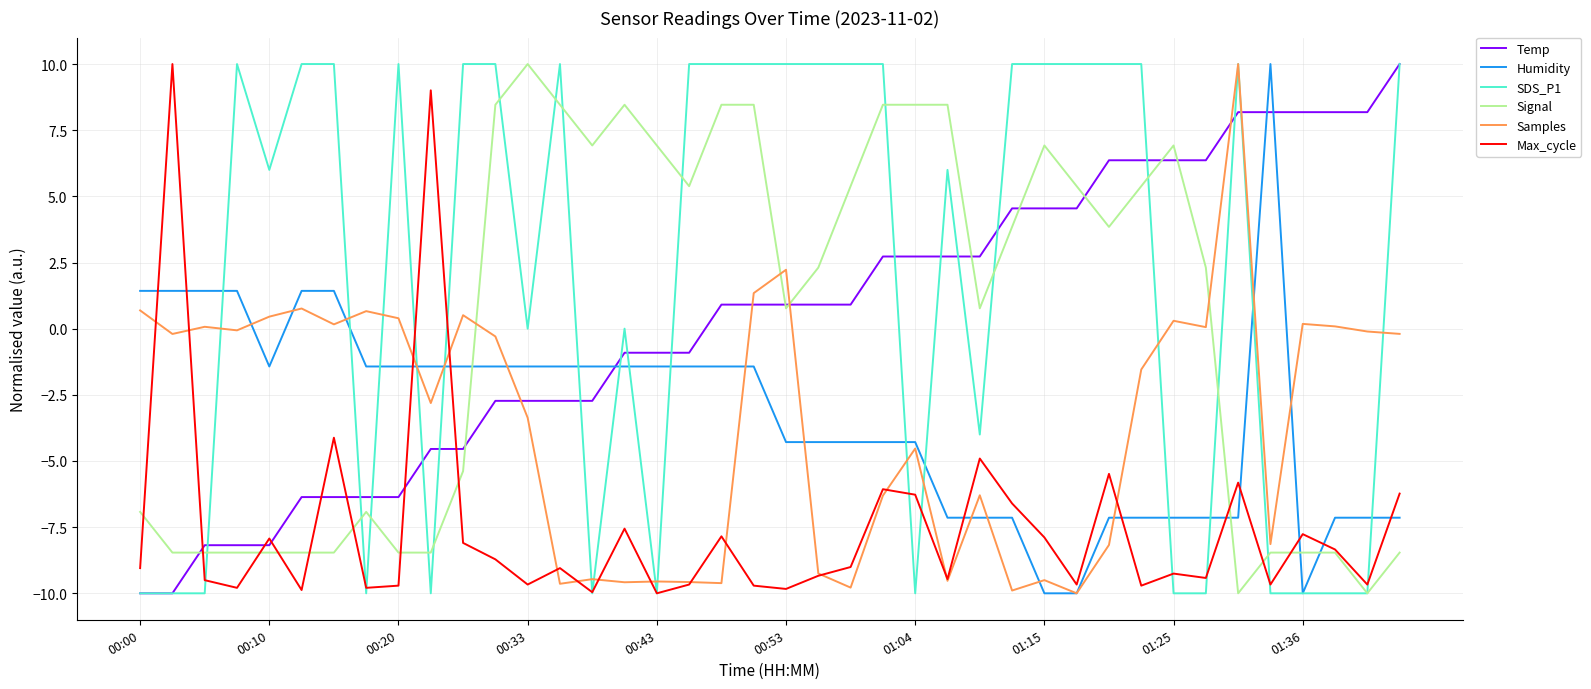

How many values in the Signal series are below 2?

19